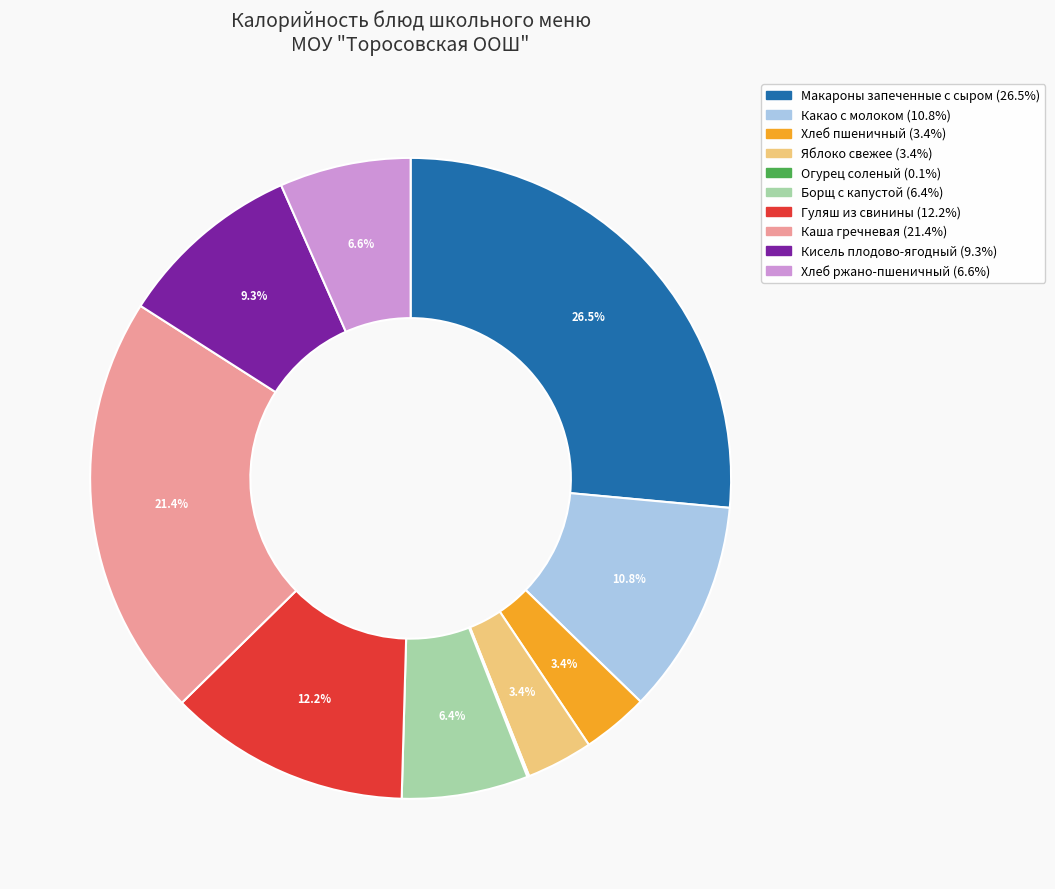

Is Макароны запеченные с сыром the majority of the pie?

No